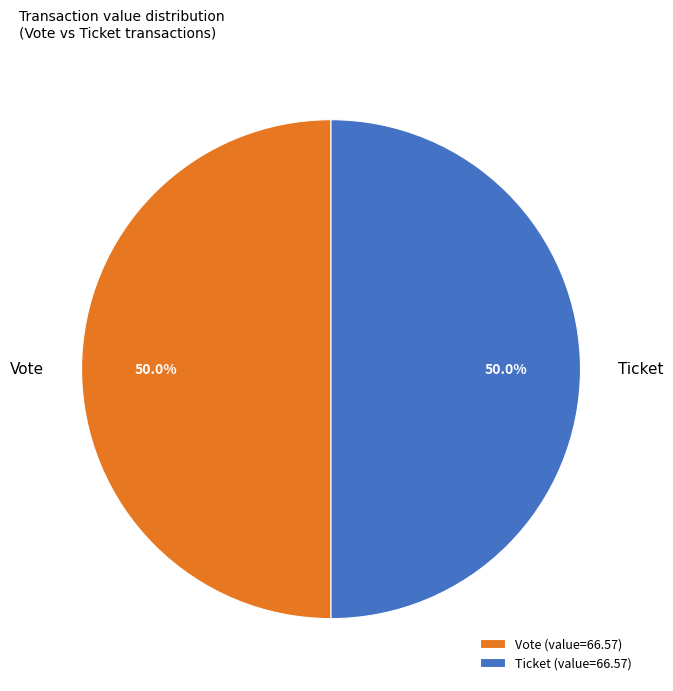

To the nearest percent, what is the average slice percentage?

50%